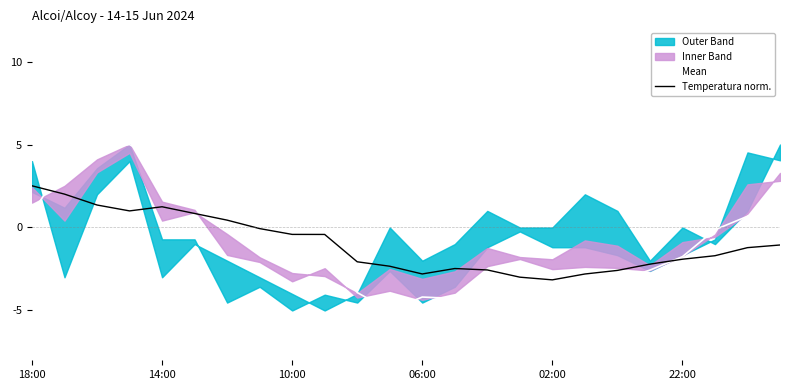

True or false: Temperatura norm. has a value of -1.7 at 21.

True